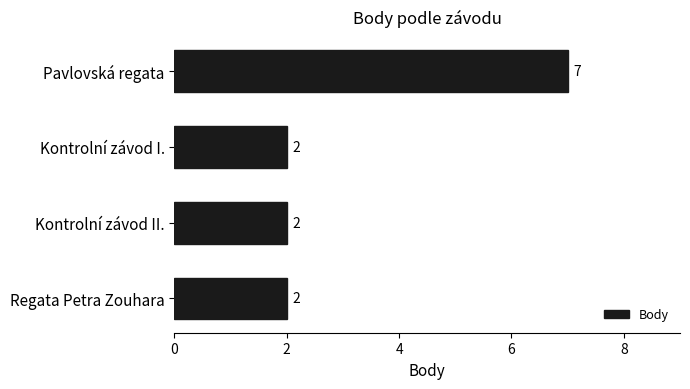

What is the difference between the maximum and second lowest values?

5